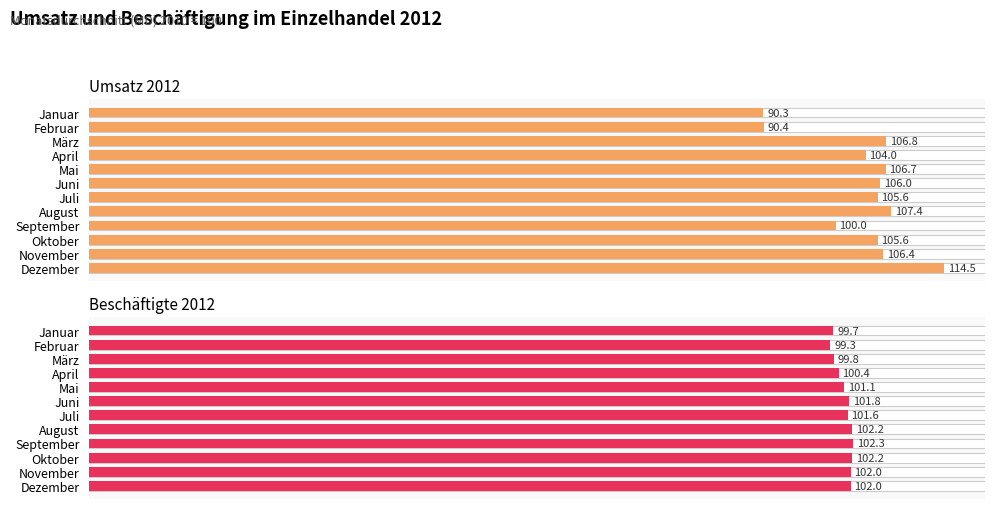

What is the value of the Beschäftigte 2012 bar at the 1st from the left?

99.7